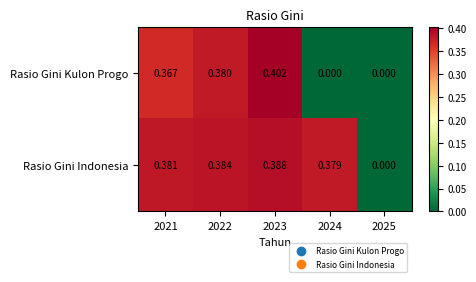

List the series in order of their peak value, lowest first.

Rasio Gini Indonesia, Rasio Gini Kulon Progo